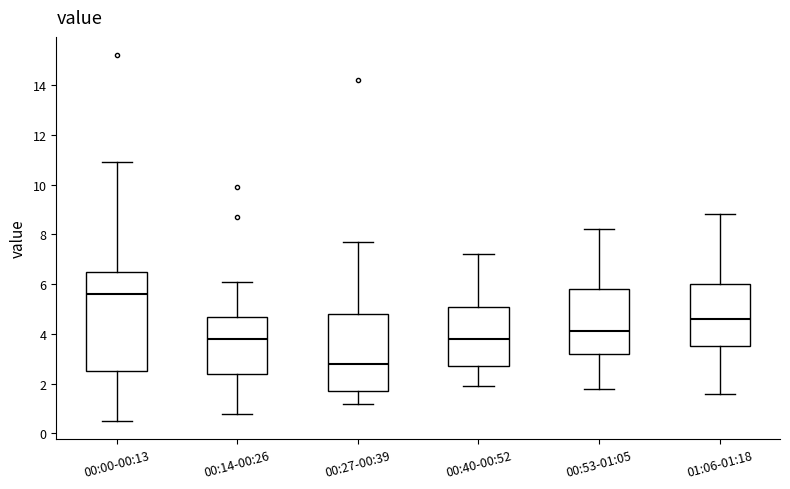

Where does the median line of the box for 00:00-00:13 sit on the y-axis? The values are not printed on the chart, so give them approximately, as read against the axis.

5.6